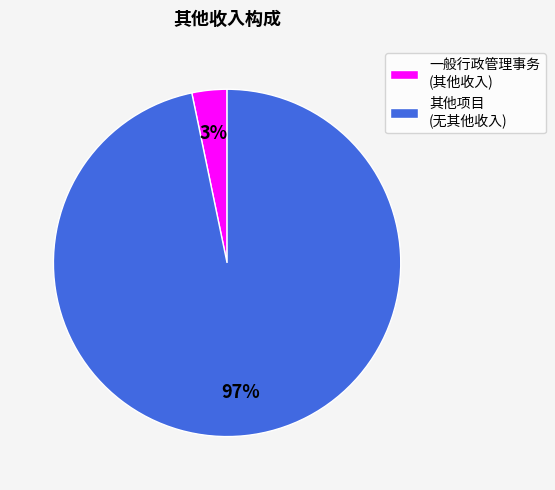

To the nearest percent, what is the average slice percentage?

50%